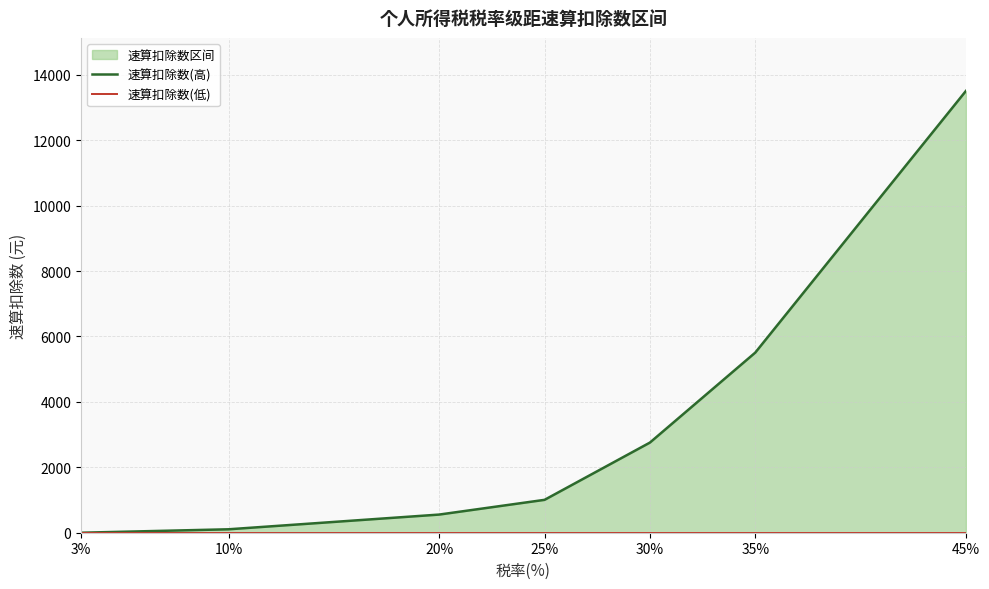

True or false: 速算扣除数(高) has more than 1 interior local peaks.

False